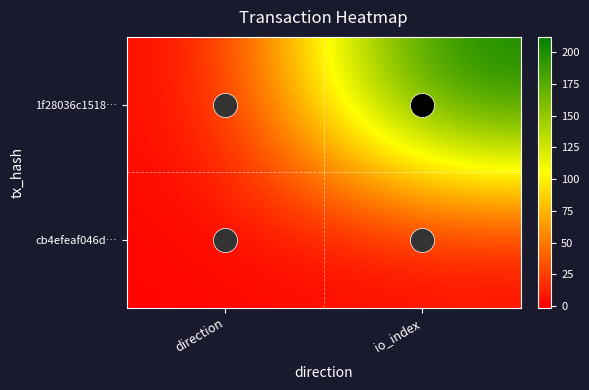

Rank the series at direction from highest to lowest value.

cb4efeaf046d…, 1f28036c1518…